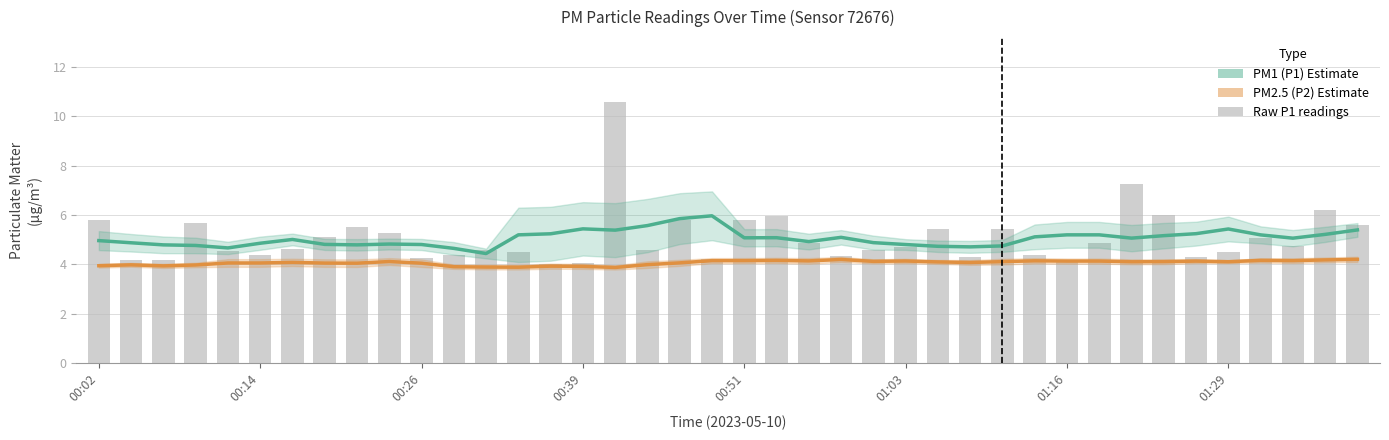

What is the average value of the PM2.5 (P2) Estimate series?

4.1